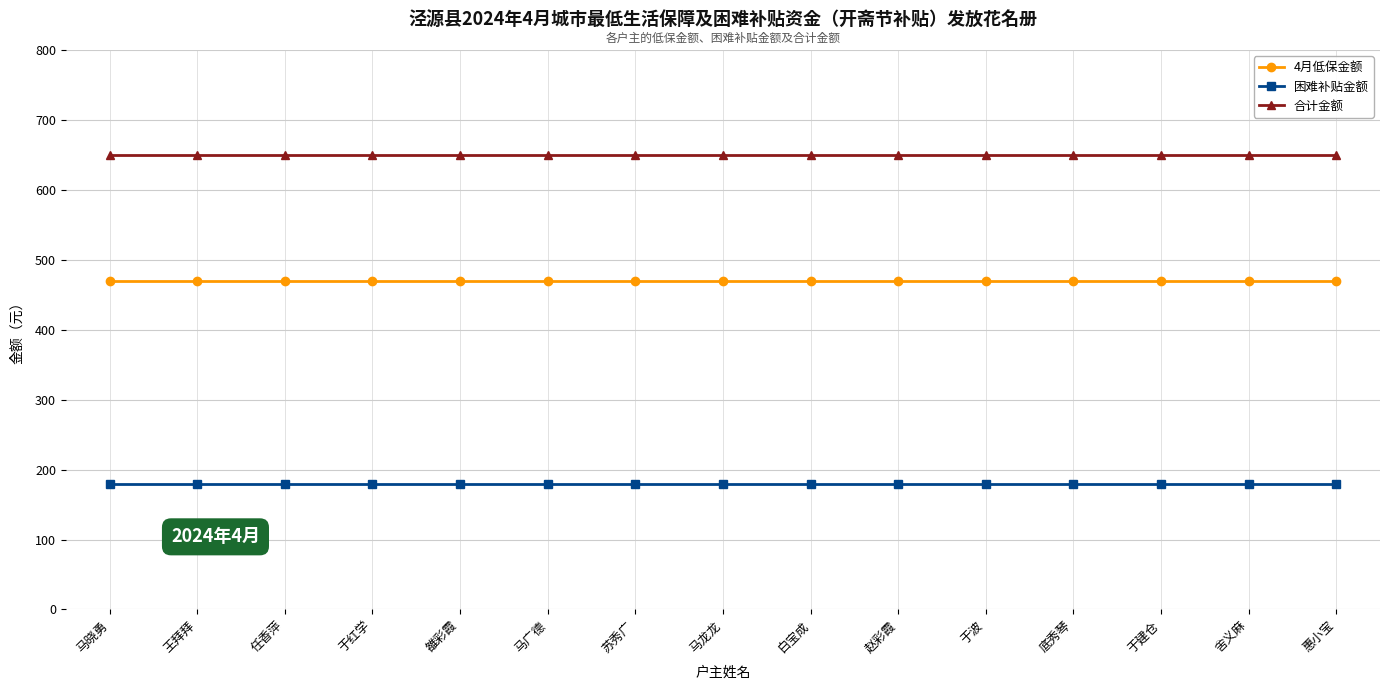

True or false: 4月低保金额 and 合计金额 intersect in this chart.

False